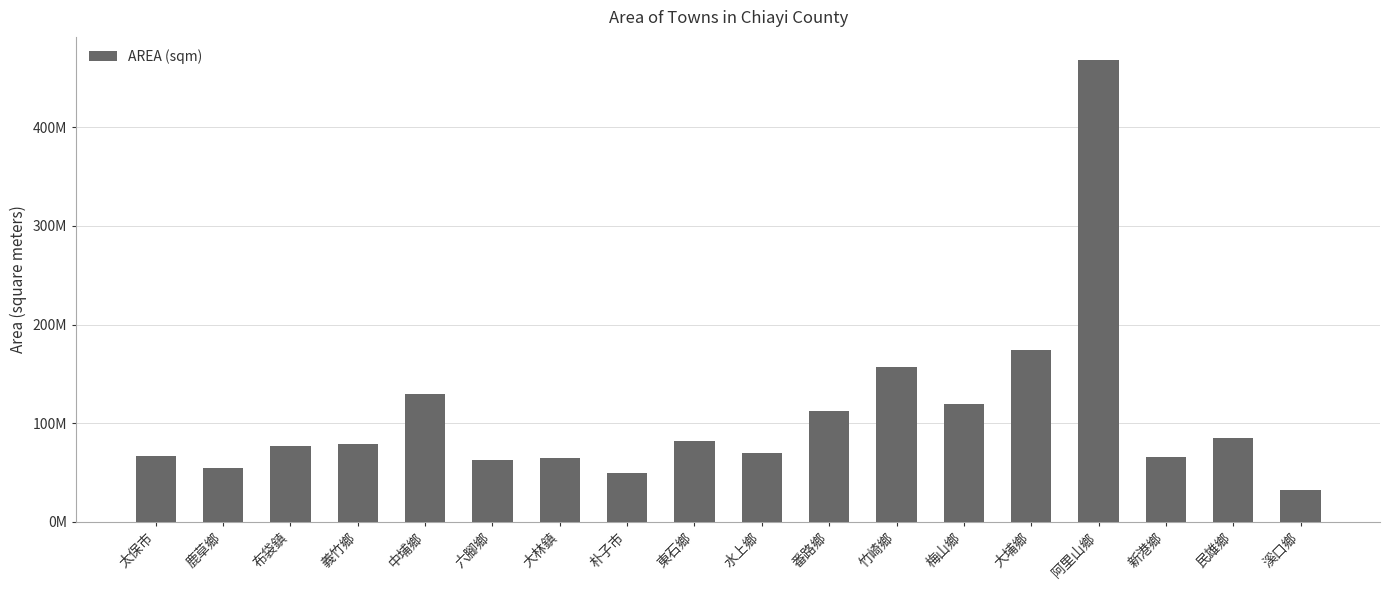

What is the minimum value shown in the chart?

32418829.3